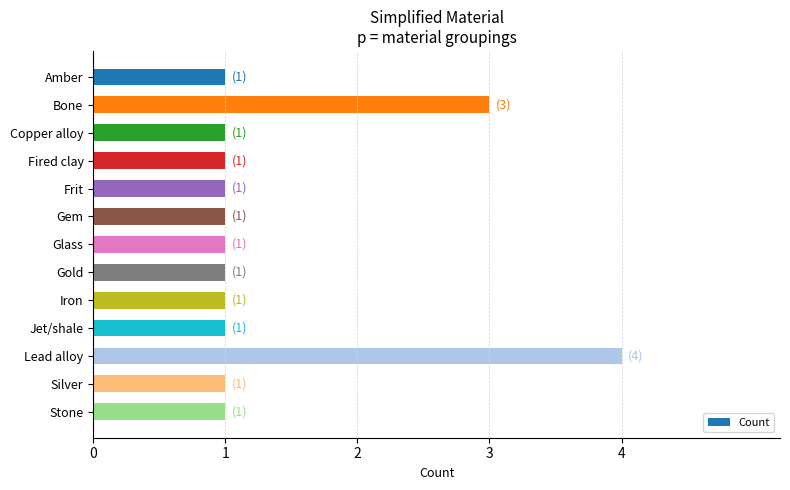

How many distinct data groups are displayed?

1